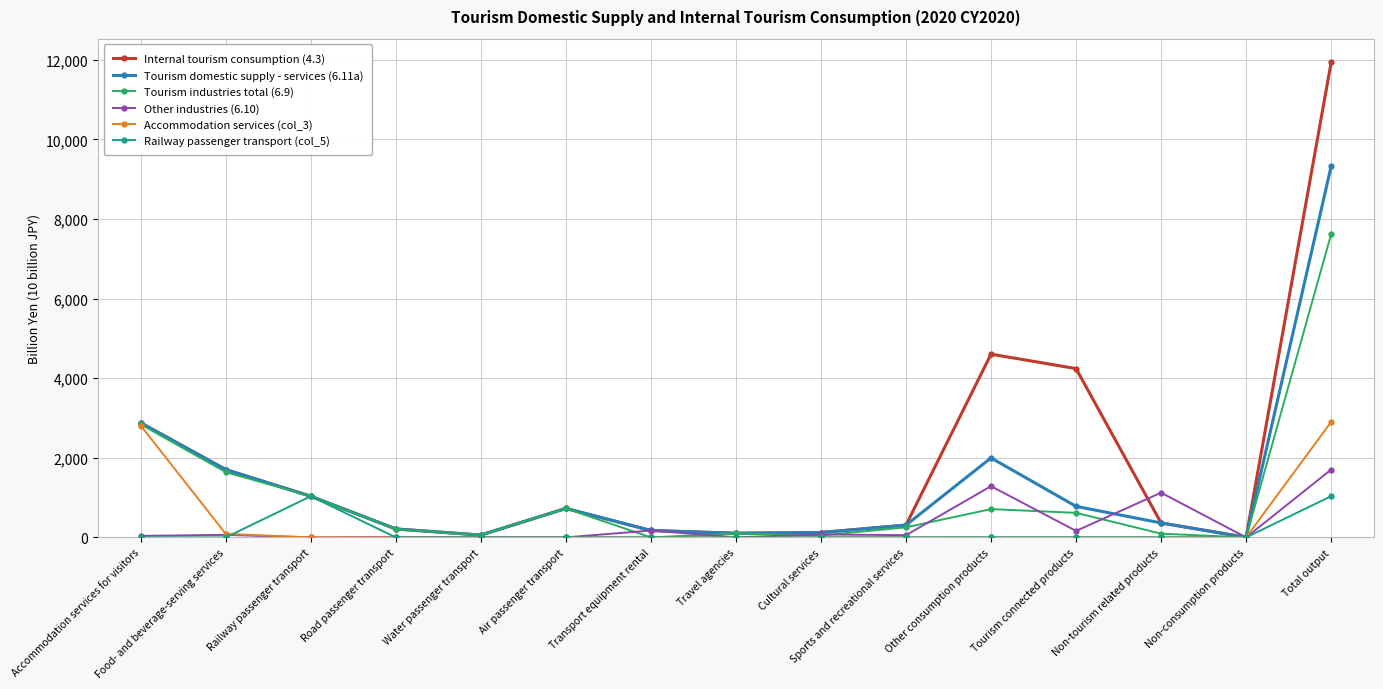

What position from the right is Railway passenger transport?

13